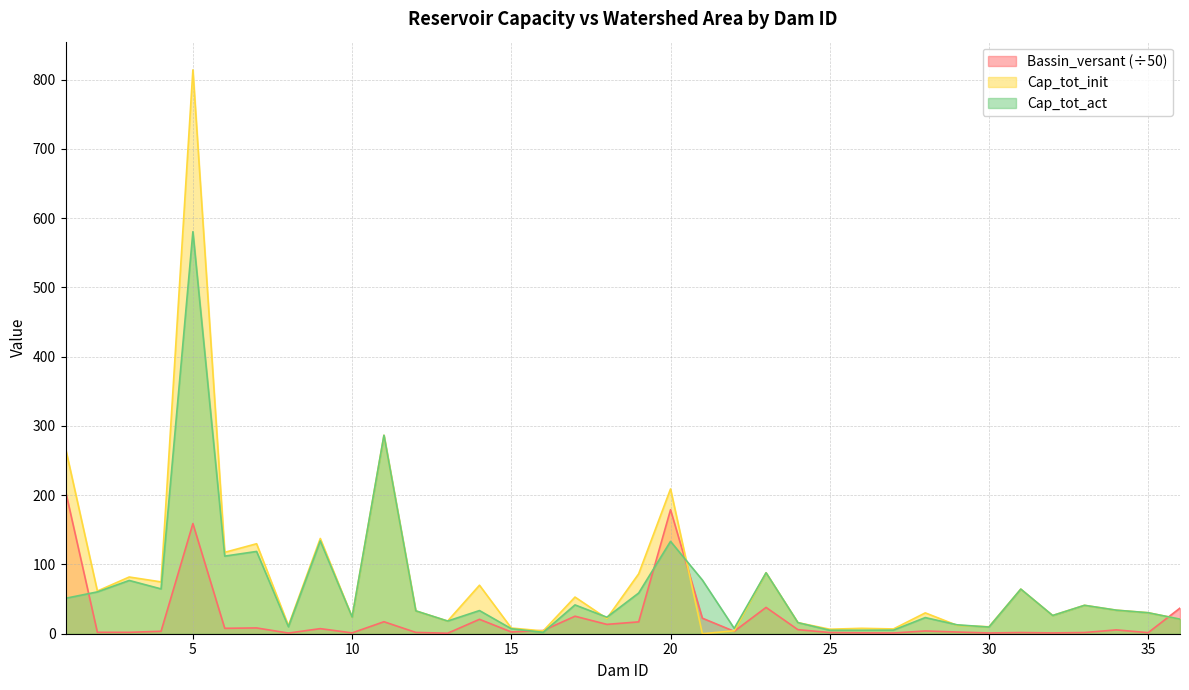

Reading left to right, what are all the values shown in this chart?

Bassin_versant: 1=206.0	2=2.1	3=2.0	4=3.5	5=159.0	6=7.8	7=8.4	8=1.0	9=7.3	10=1.2	11=17.3	12=1.9	13=0.7	14=20.8	15=2.5	16=4.6	17=25.3	18=13.5	19=17.1	20=179.0	21=22.4	22=3.5	23=38.0	24=5.9	25=1.7	26=1.3	27=1.1	28=4.0	29=2.5	30=1.1	31=1.7	32=1.2	33=1.7	34=5.5	35=1.5	36=37.0
Cap_tot_init: 1=267.7	2=61.6	3=81.9	4=74.8	5=814.0	6=117.5	7=129.9	8=11.7	9=137.5	10=24.0	11=286.5	12=33.0	13=18.3	14=70.0	15=8.2	16=4.0	17=52.9	18=22.0	19=86.5	20=209.0	21=0.0	22=4.2	23=88.0	24=16.0	25=6.5	26=7.8	27=6.9	28=30.1	29=12.1	30=10.0	31=64.4	32=26.3	33=41.0	34=34.0	35=30.3	36=21.0
Cap_tot_act: 1=51.1	2=60.4	3=76.9	4=64.7	5=580.4	6=112.0	7=118.8	8=10.0	9=134.0	10=24.0	11=286.5	12=33.0	13=18.3	14=33.4	15=7.2	16=2.0	17=41.6	18=23.8	19=58.8	20=133.3	21=77.5	22=7.7	23=88.0	24=16.0	25=5.0	26=5.0	27=5.2	28=23.3	29=12.9	30=9.6	31=64.4	32=26.3	33=41.0	34=34.0	35=30.3	36=21.0